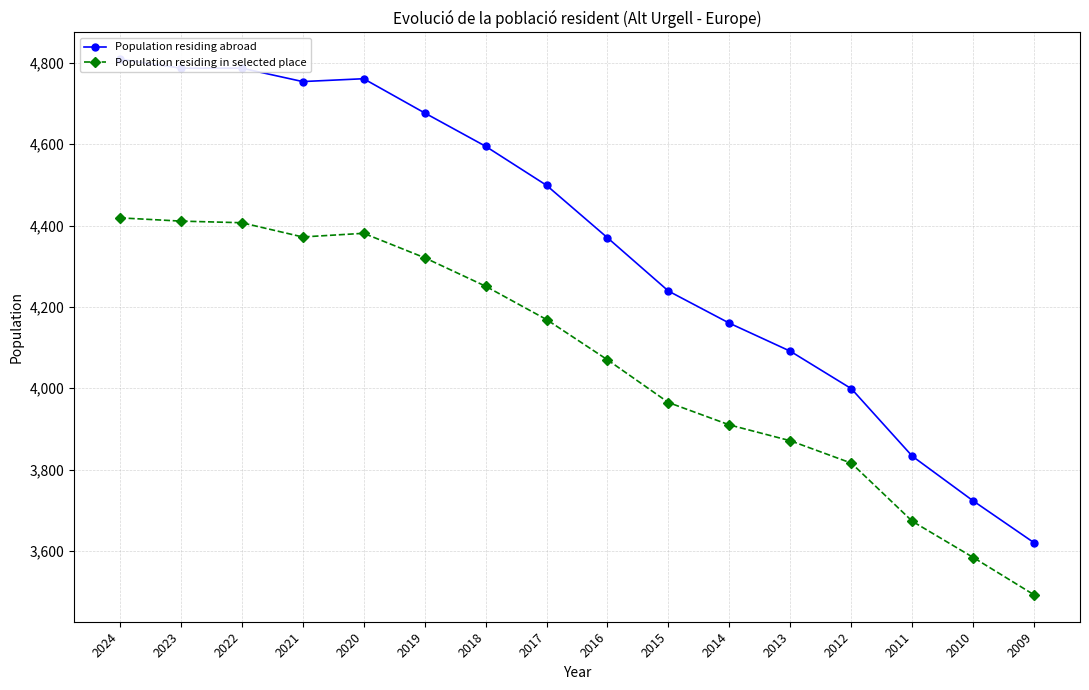

Is the value of Population residing abroad at 2023 greater than the value of Population residing in selected place at 2018?

Yes